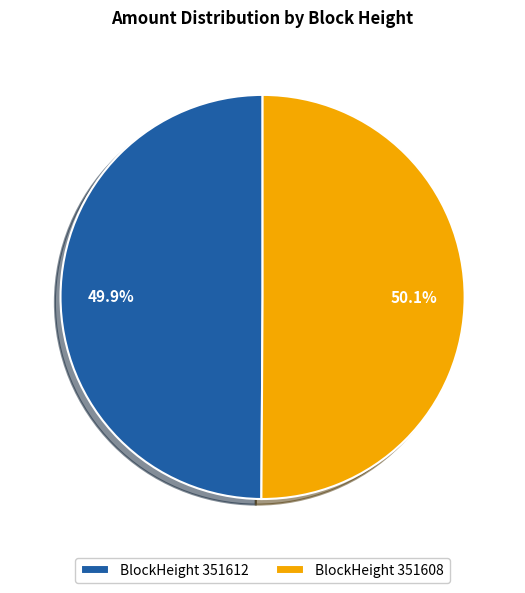

Approximately how many times larger is the value at BlockHeight 351608 compared to BlockHeight 351612?

1.0